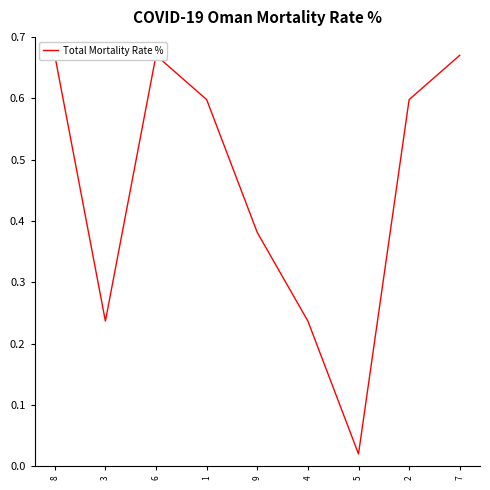

How many interior local valleys (lower than both neighbors) does the data have?

2